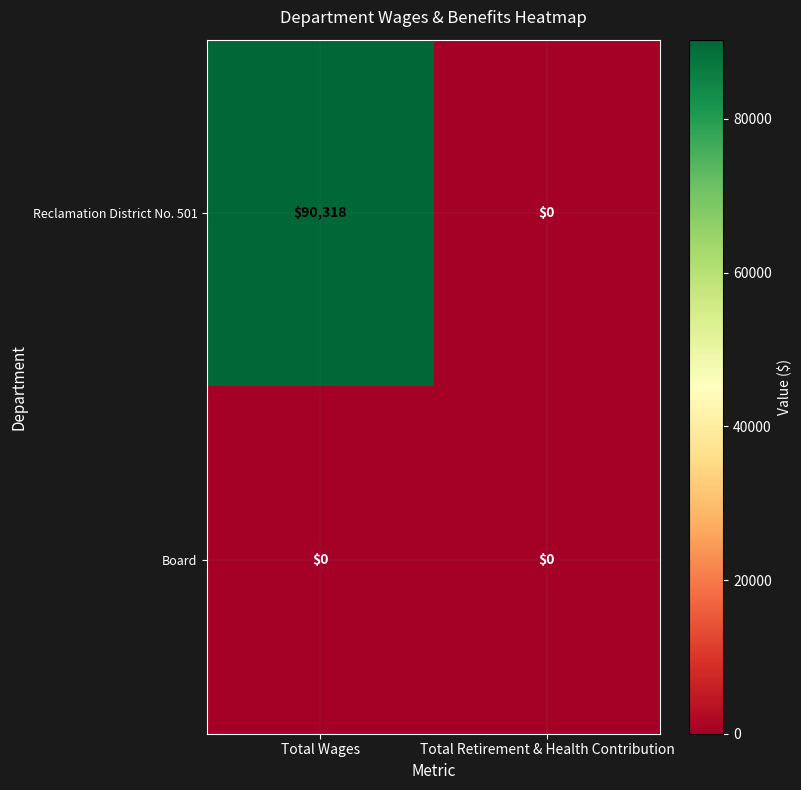

Rank the series by their average value, from highest to lowest.

Reclamation District No. 501, Board